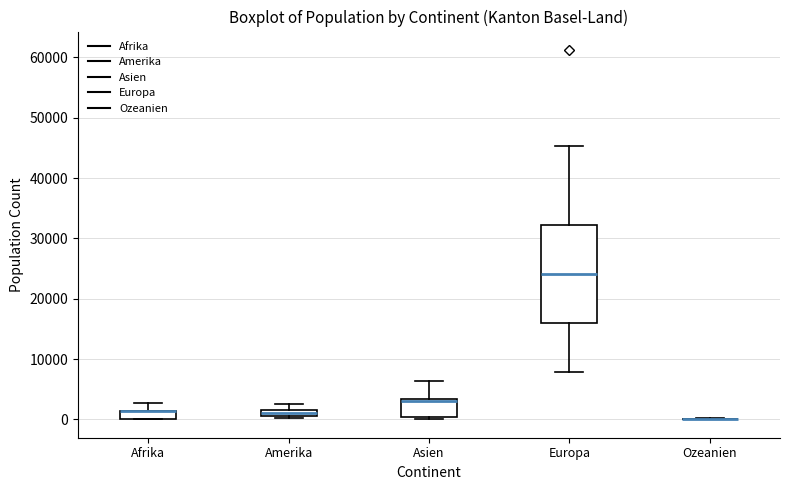

Comparing the boxes themselves (not the whiskers), which one is the tallest?

Europa